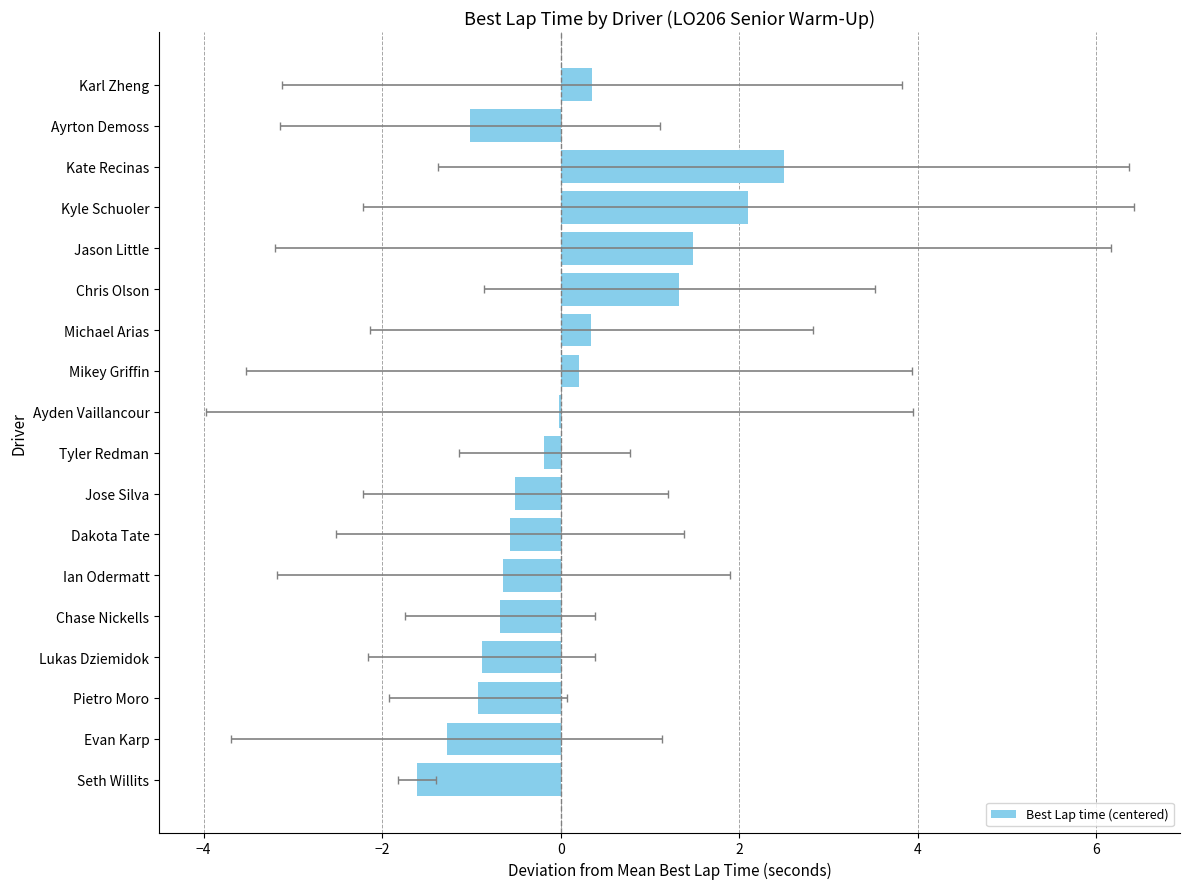

Reading left to right, list all the values displayed in this chart.

-1.6	-1.3	-0.9	-0.9	-0.7	-0.6	-0.6	-0.5	-0.2	-0.0	0.2	0.3	1.3	1.5	2.1	2.5	-1.0	0.3